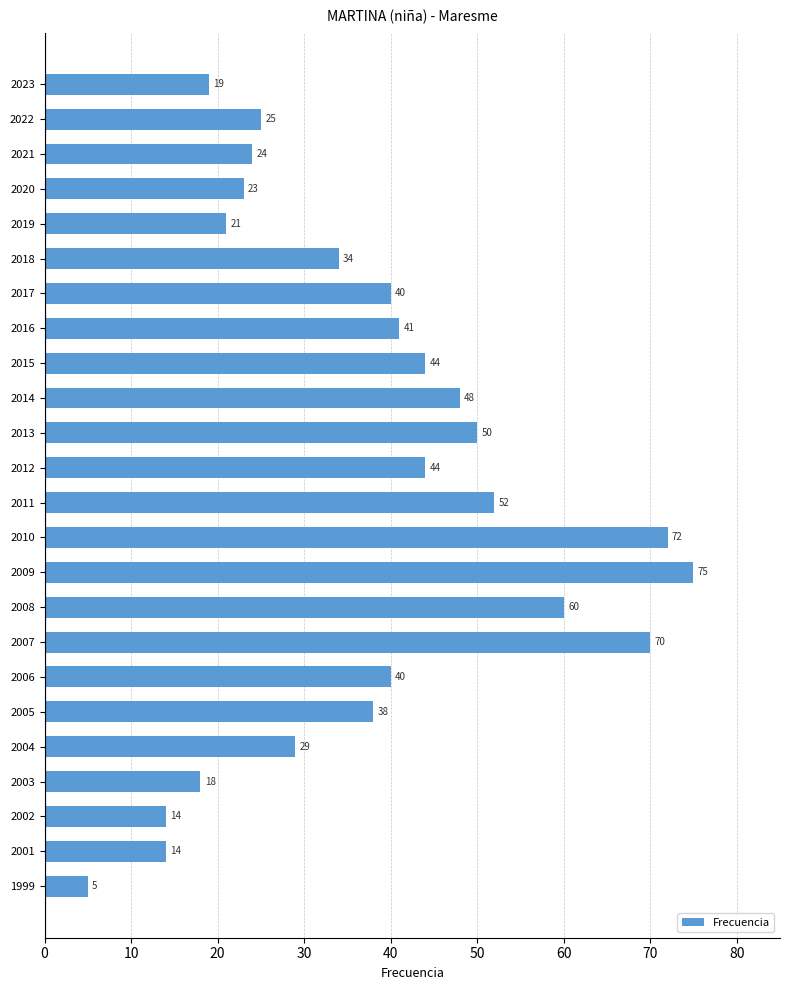

Which label corresponds to the largest value in the chart?

2009